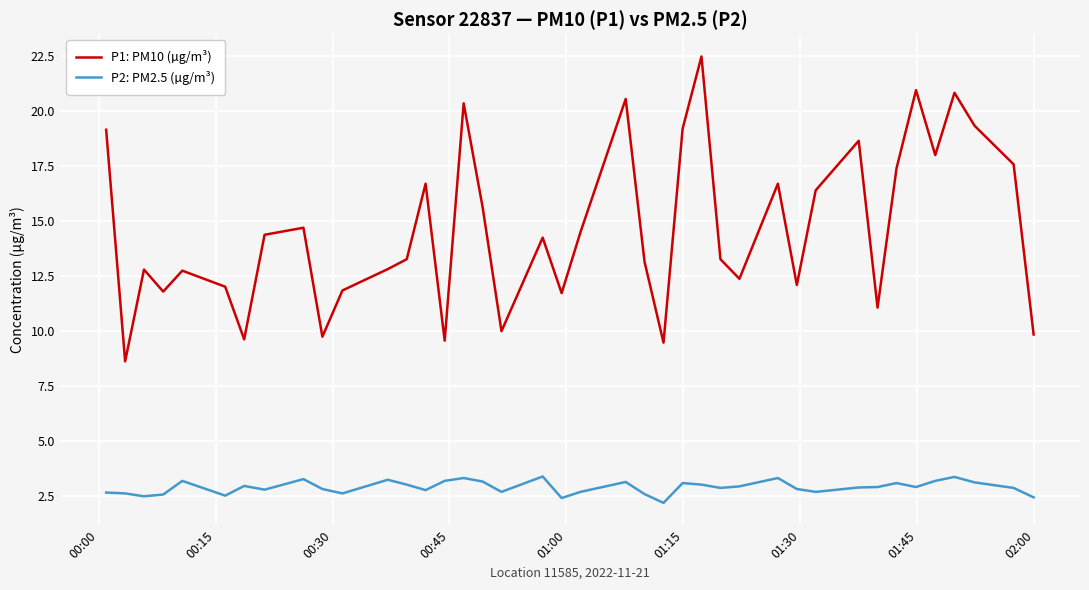

List the series in order of their peak value, highest first.

P1: PM10 (µg/m³), P2: PM2.5 (µg/m³)